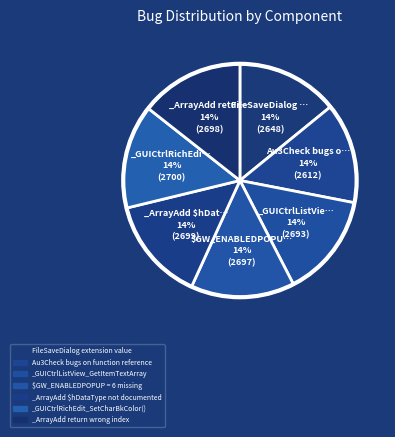

Count the number of slices in the pie.

7